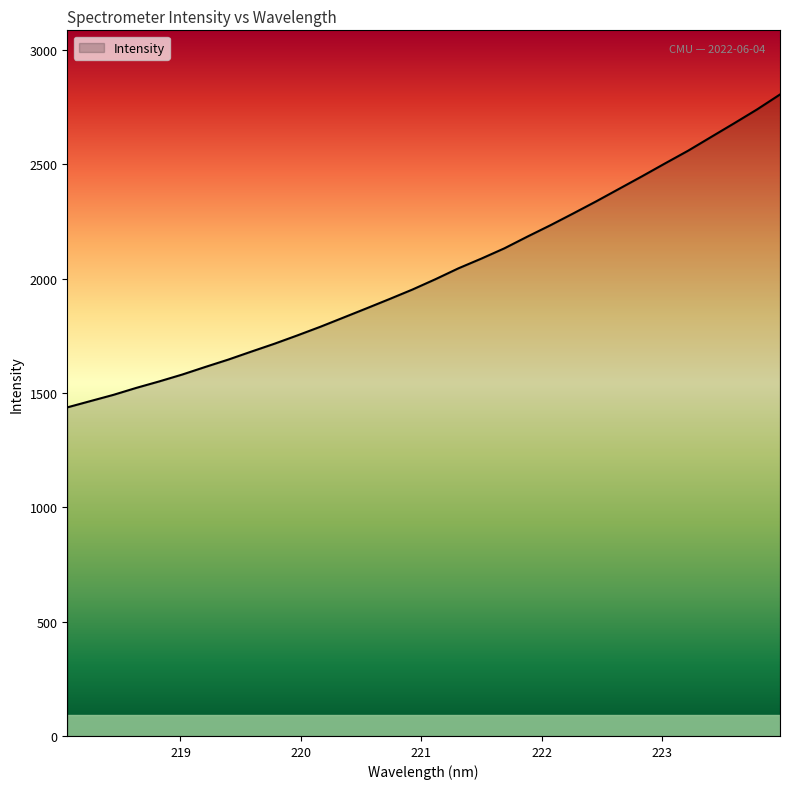

What is the minimum value shown in the chart?

1436.6